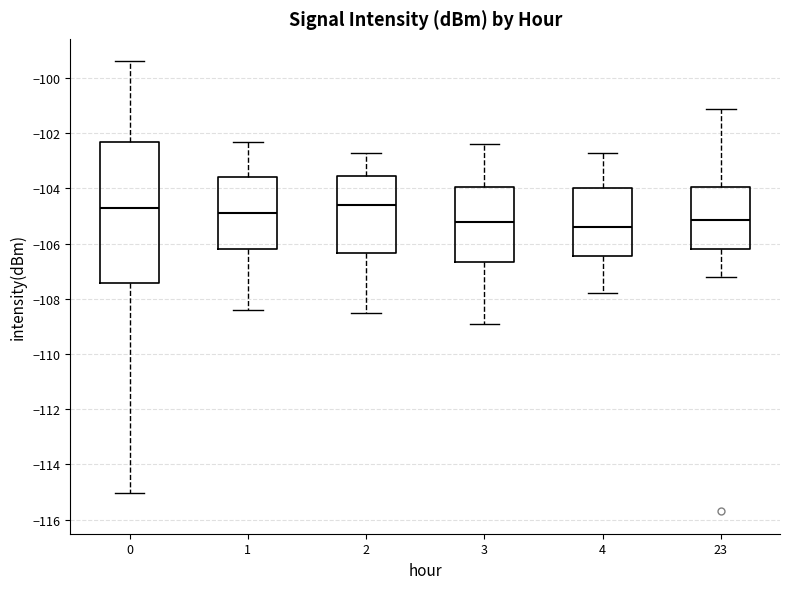

Reading left to right, transcribe this box plot: for each box, give where its median line is, the range the box spans, and where its two whiskers end, as read against the y-axis. The values are not printed on the chart, so give them approximately, as read against the axis.

0: median -104.6, box -107.4 to -102.4, whiskers -115.0 to -99.4
1: median -104.8, box -106.2 to -103.6, whiskers -108.4 to -102.2
2: median -104.6, box -106.4 to -103.6, whiskers -108.4 to -102.6
3: median -105.2, box -106.6 to -104.0, whiskers -108.8 to -102.4
4: median -105.4, box -106.4 to -104.0, whiskers -107.8 to -102.6
23: median -105.2, box -106.2 to -104.0, whiskers -107.2 to -101.2